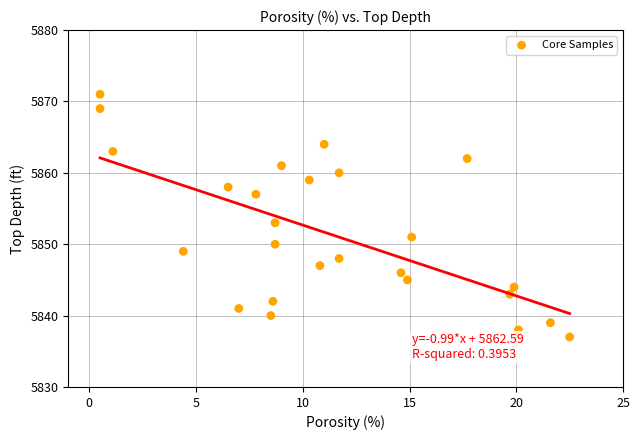

What is the range of Y values (max minus min)?

34